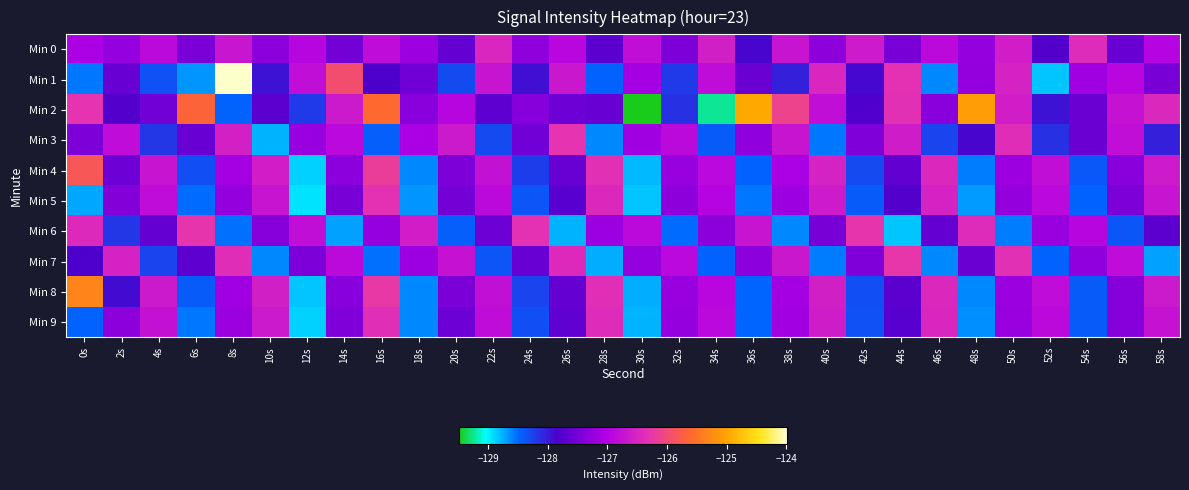

Which series has the largest total across all categories?

Min 0